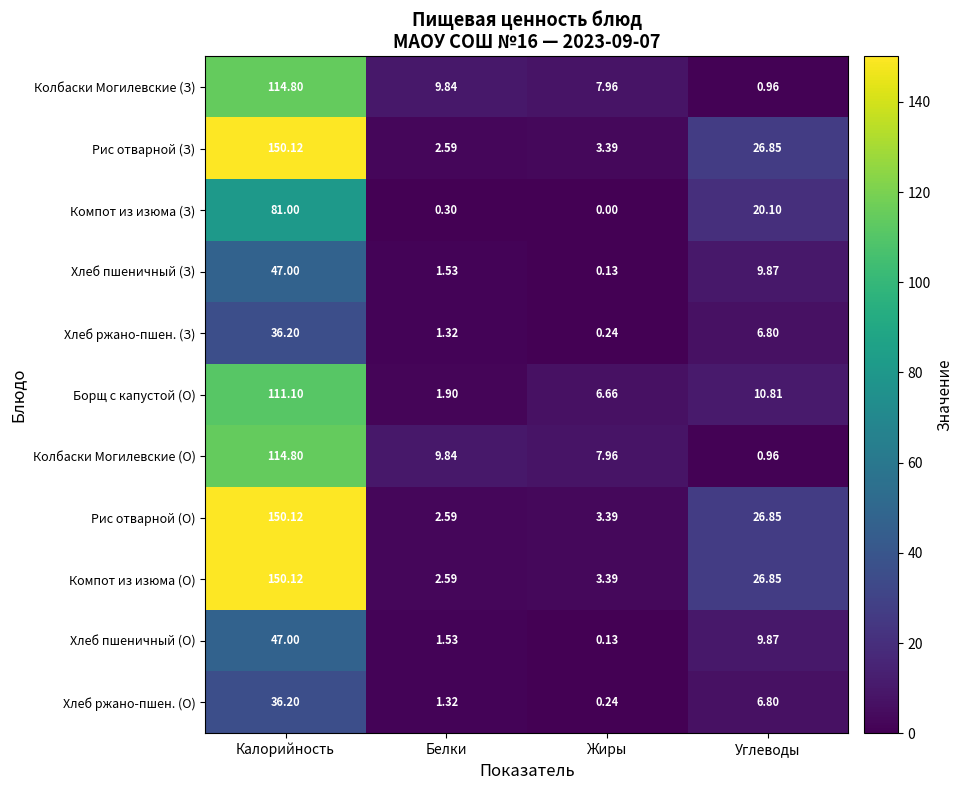

At how many categories does at least one series exceed 10?

2